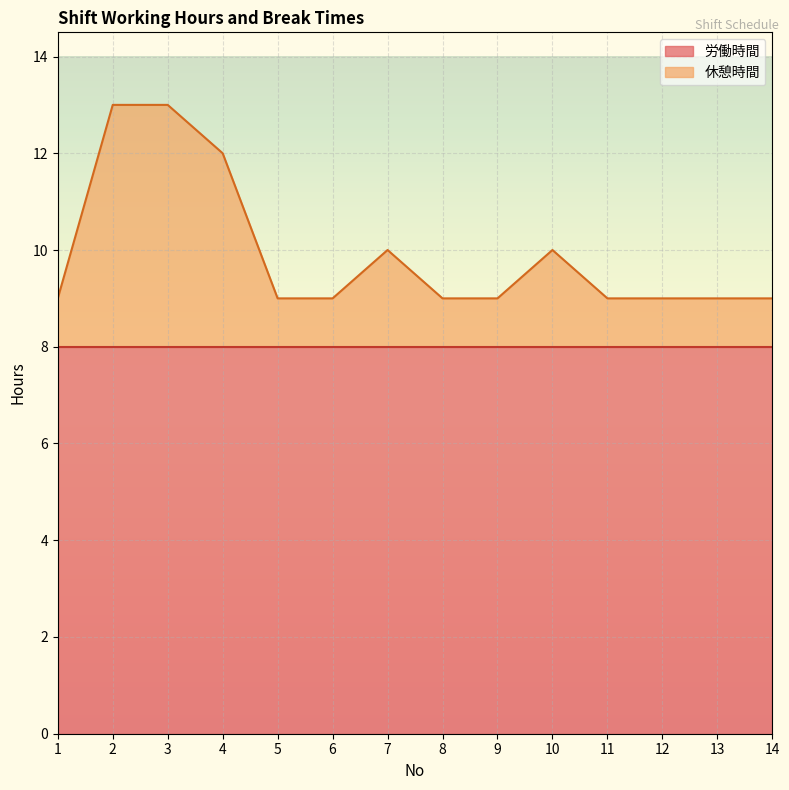

How many lines are shown in the chart?

2